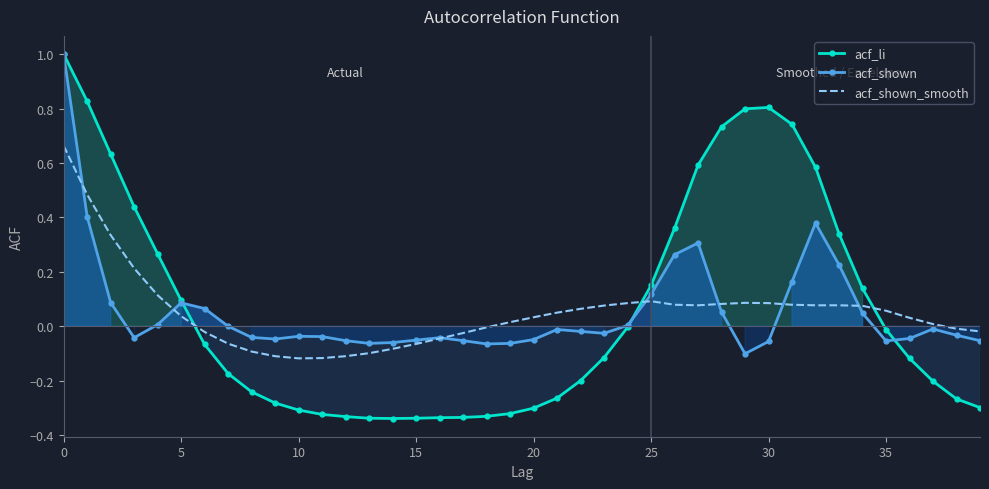

How many values in the acf_li series are below 0?

24